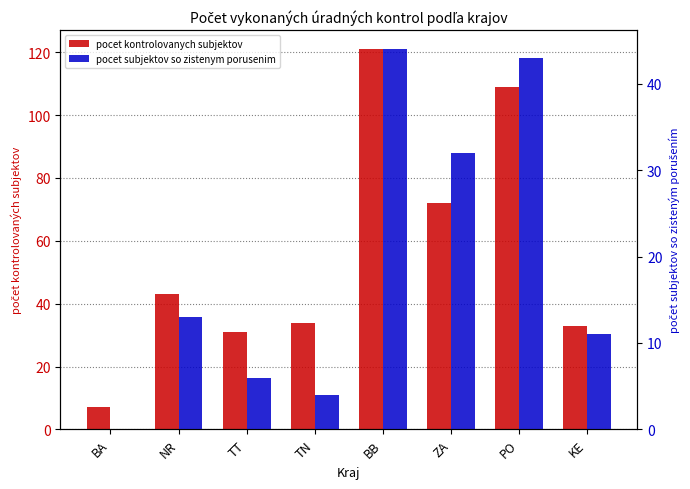

At which category is the sum across all series the highest?

BB